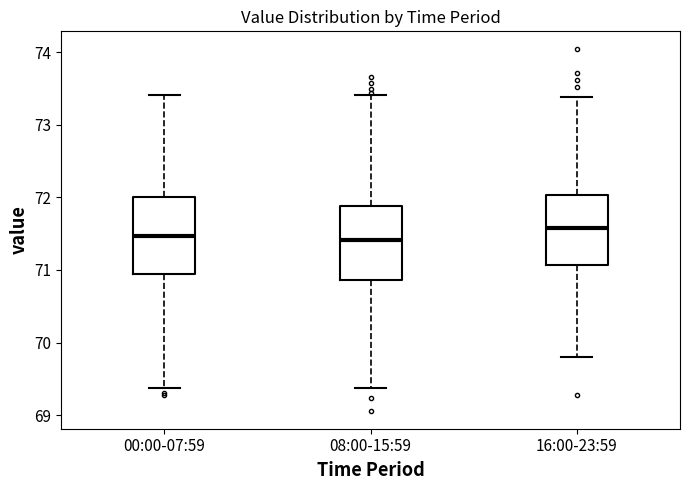

Reading left to right, transcribe this box plot: for each box, give where its median line is, the range the box spans, and where its two whiskers end, as read against the y-axis. The values are not printed on the chart, so give them approximately, as read against the axis.

00:00-07:59: median 71.5, box 70.9 to 72.0, whiskers 69.4 to 73.4
08:00-15:59: median 71.4, box 70.9 to 71.9, whiskers 69.4 to 73.4
16:00-23:59: median 71.6, box 71.1 to 72.0, whiskers 69.8 to 73.4